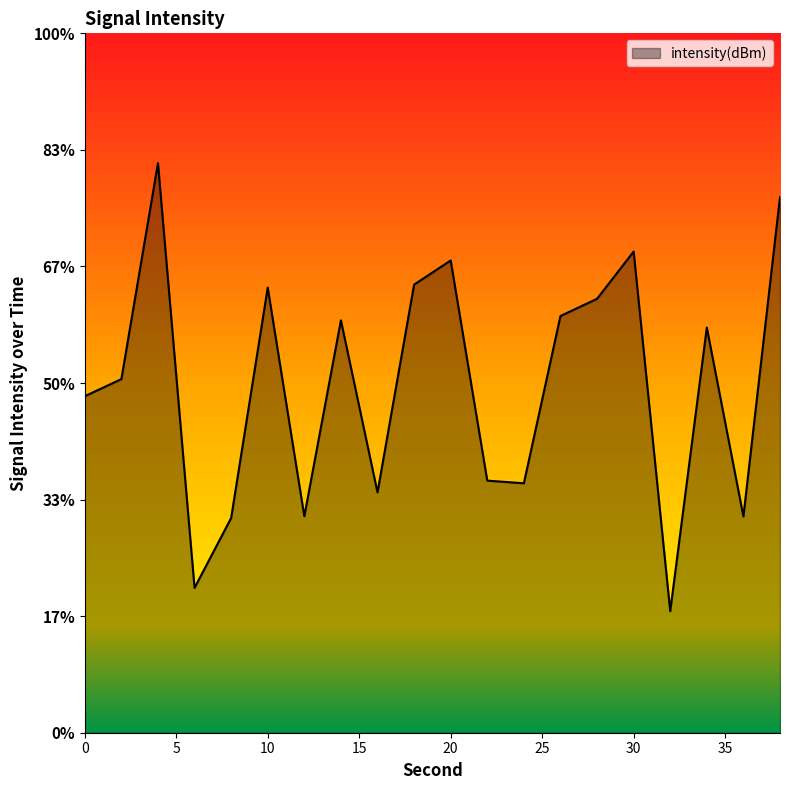

List the labels in order of value, largest first.

4, 38, 30, 20, 18, 10, 28, 26, 14, 34, 2, 0, 22, 24, 16, 12, 36, 8, 6, 32